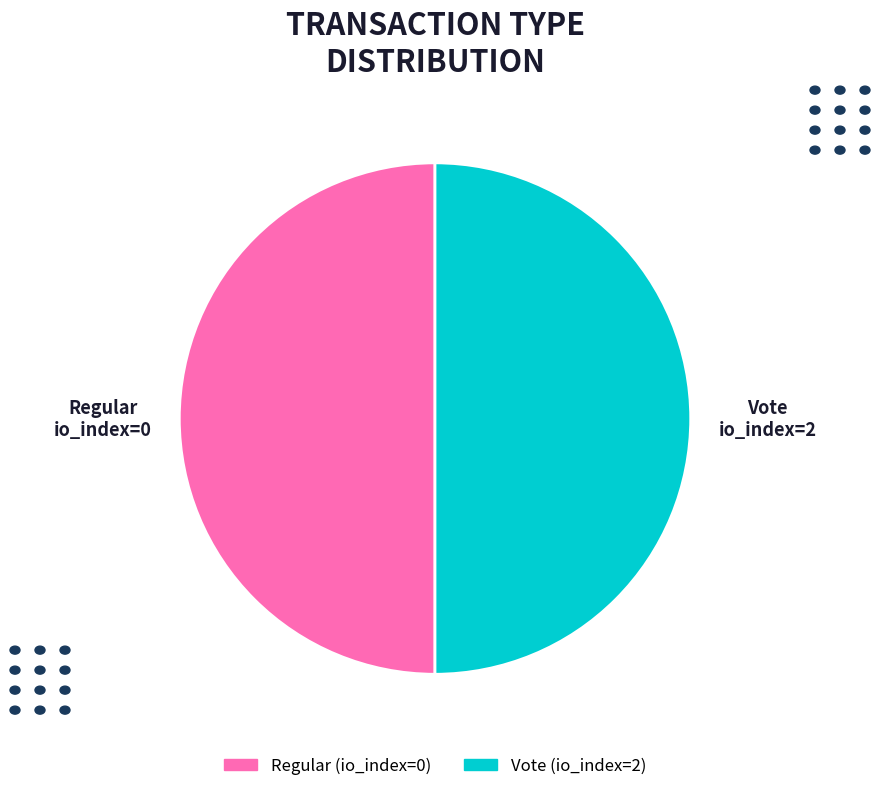

True or false: Vote (io_index=2) accounts for 62% of the total.

False